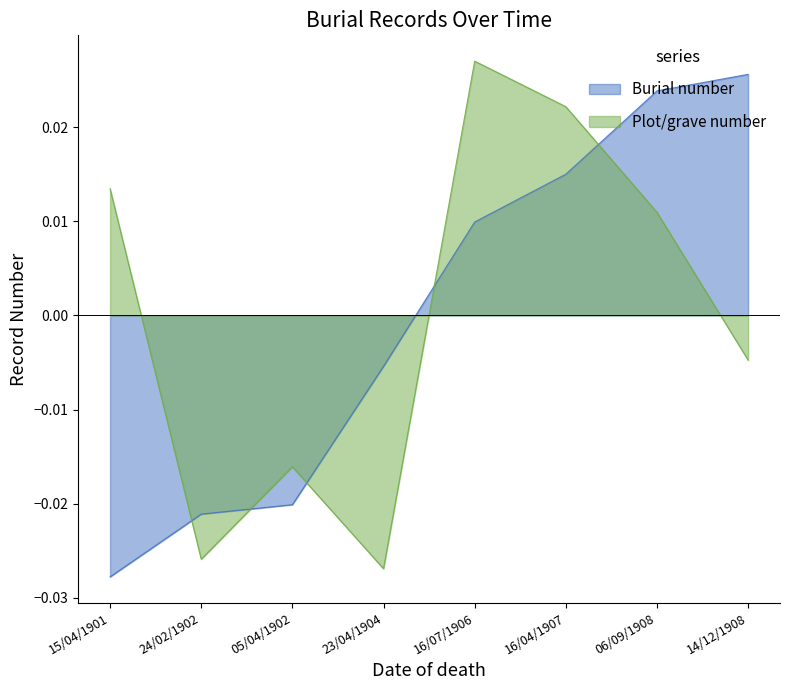

At which category does the chart reach its peak across all series?

16/07/1906